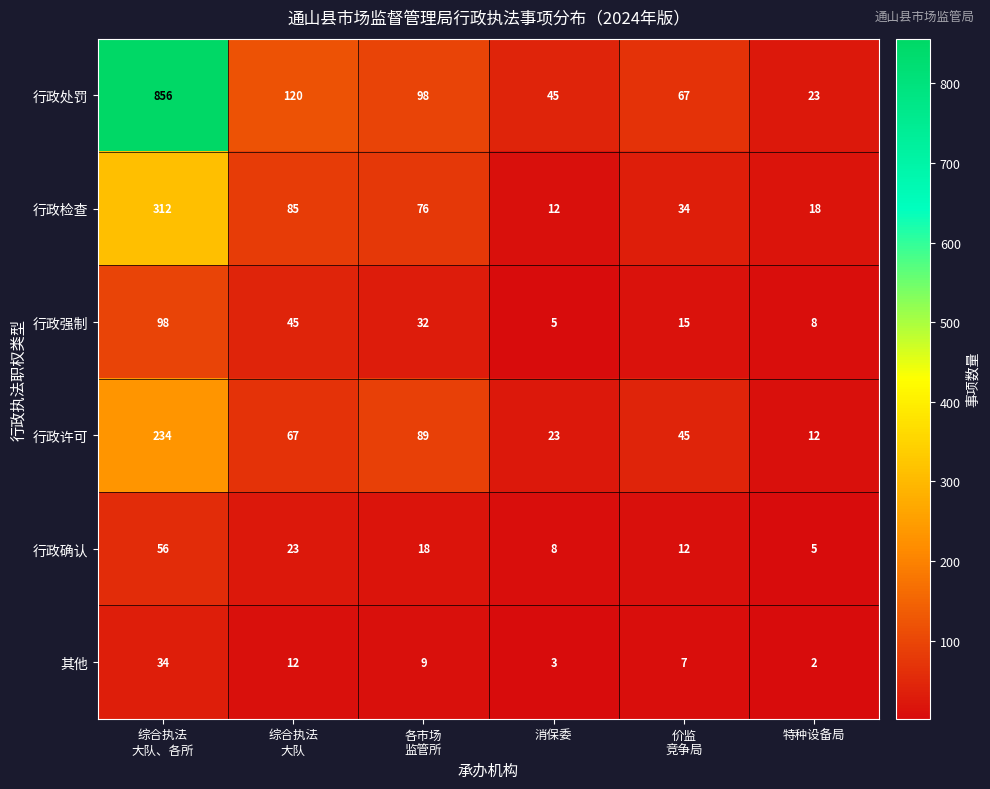

What is the sum of all 行政确认 values?

122